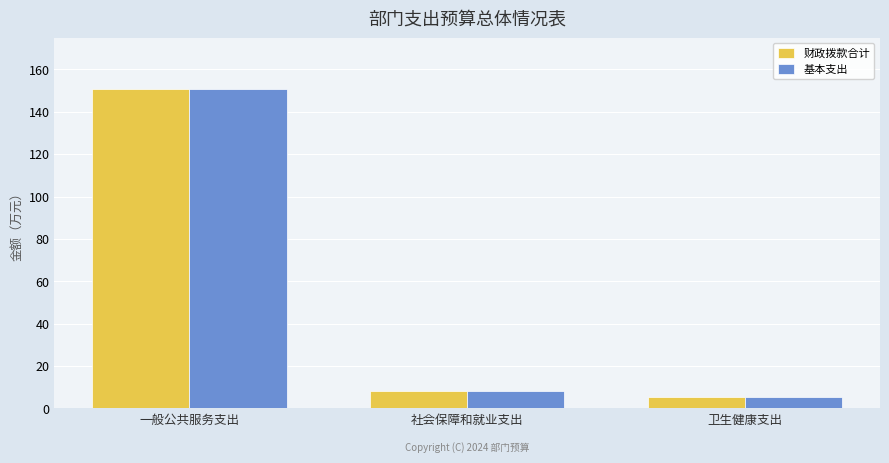

At which category does the chart reach its peak across all series?

一般公共服务支出